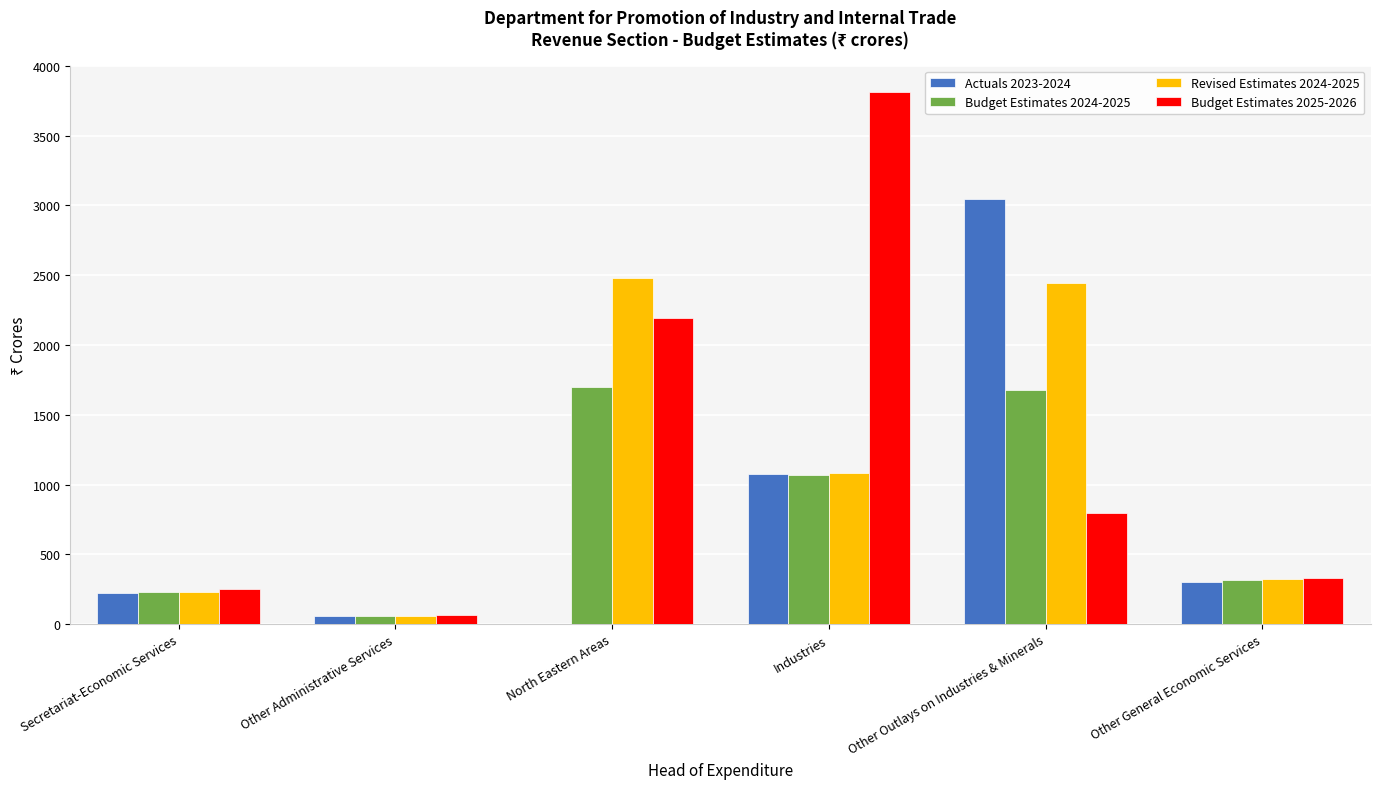

What is the total value across all series at Industries?

7038.6